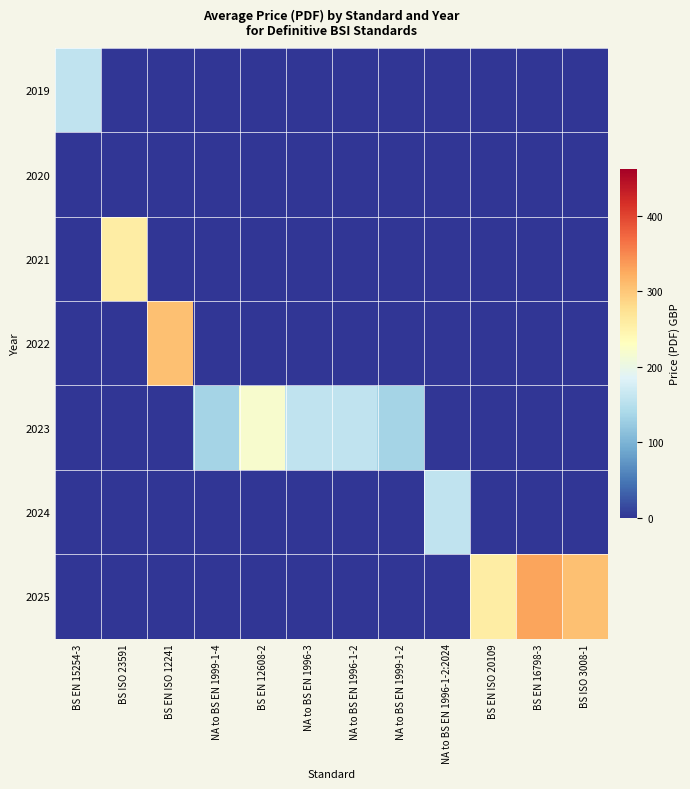

Rank the series at BS EN 12608-2 from highest to lowest value.

2023, 2019, 2020, 2021, 2022, 2024, 2025